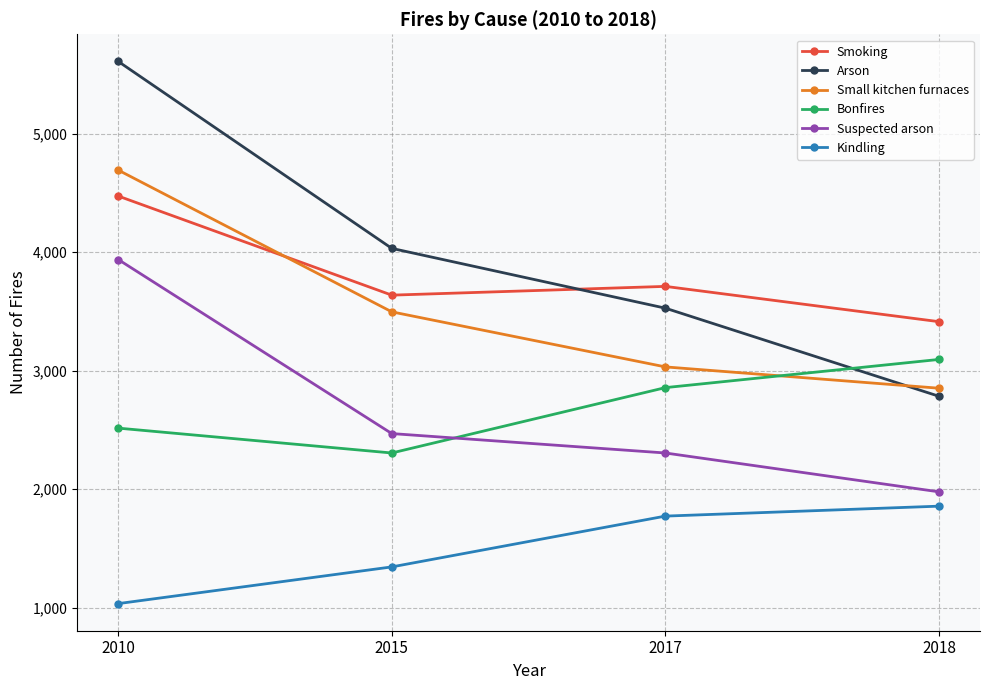

What is the value of the Bonfires point at the 4th from the left?

3095